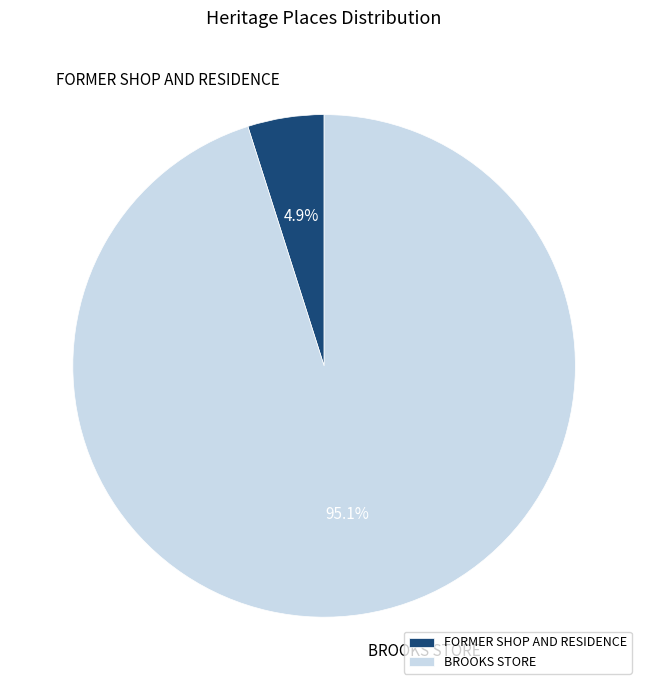

Approximately how many times larger is the value at BROOKS STORE compared to FORMER SHOP AND RESIDENCE?

19.4